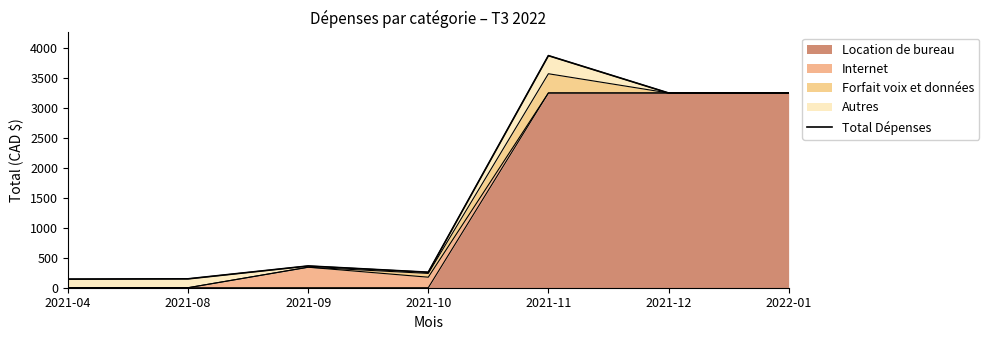

At which category does the data reach its first local peak?

2021-09